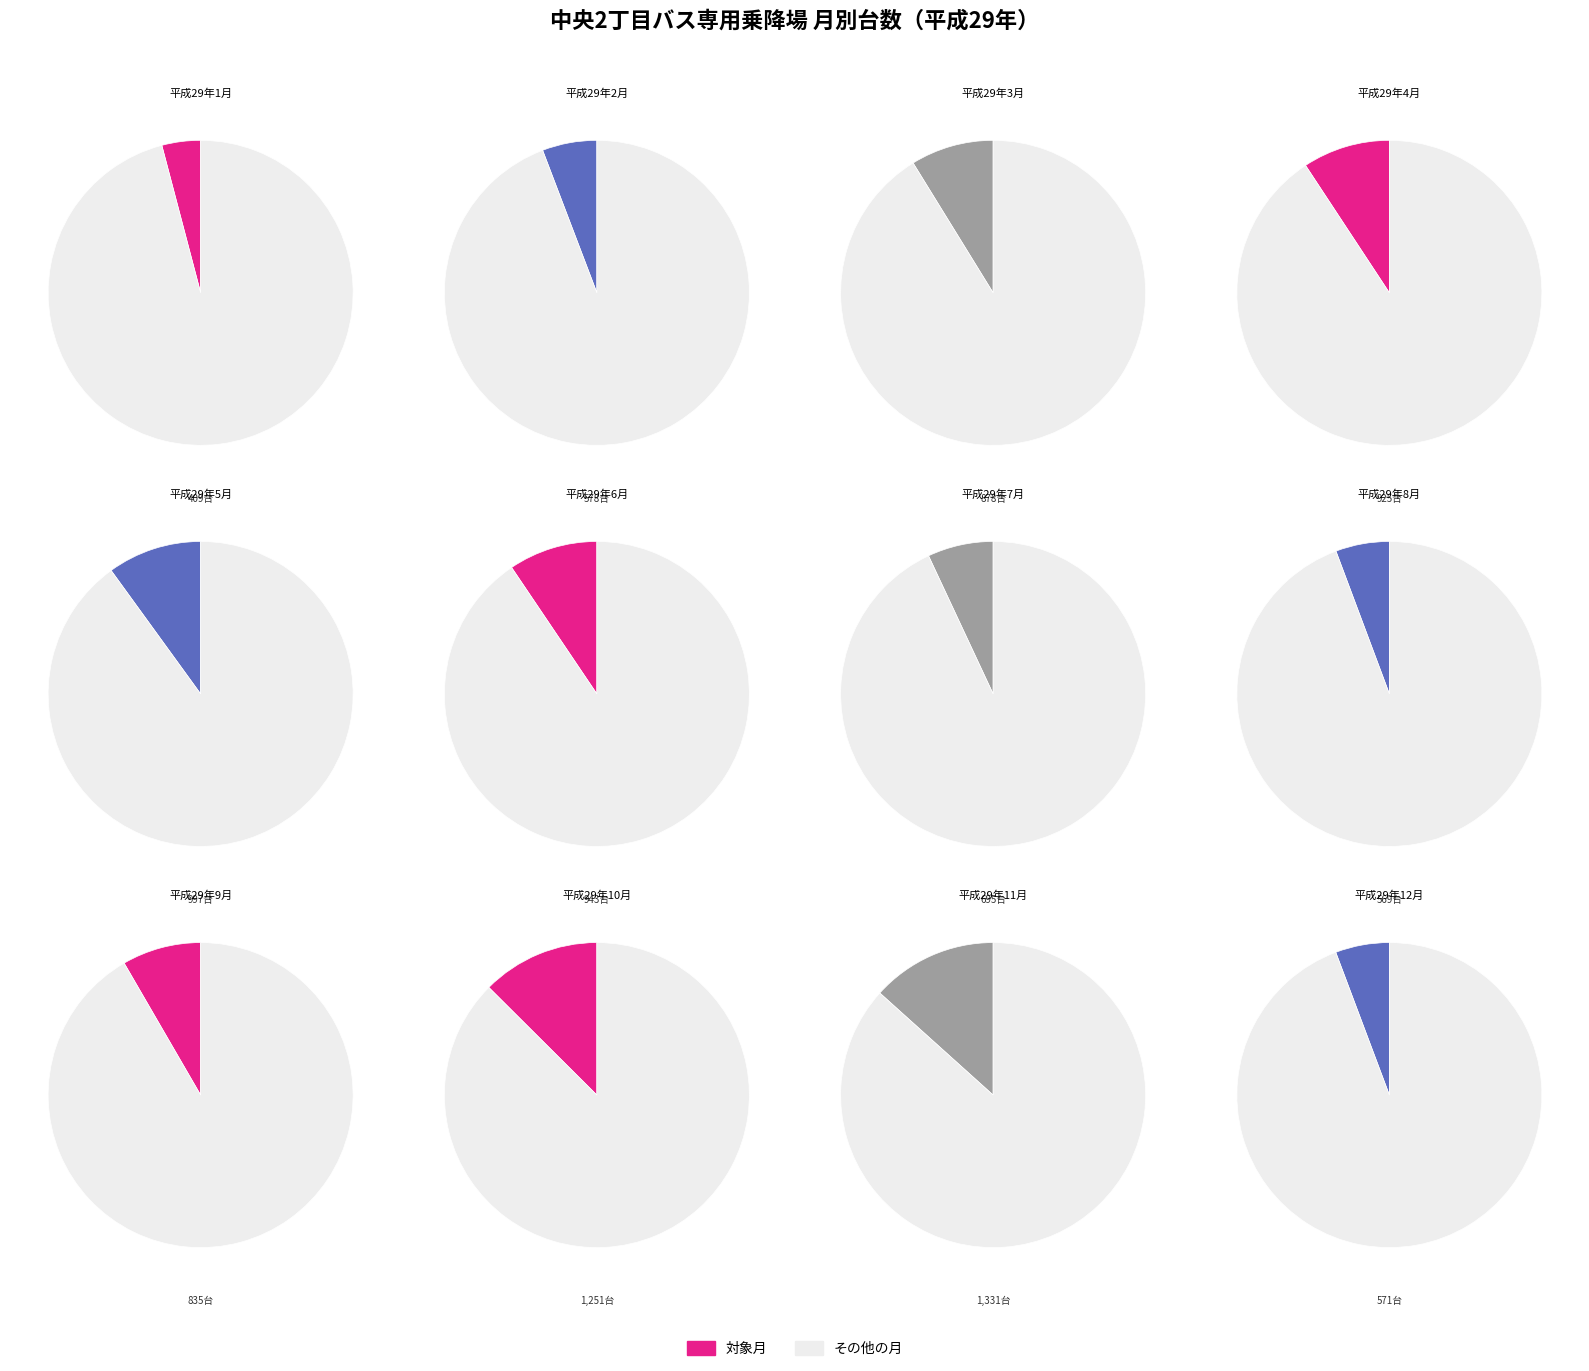

How many slices are in this pie chart?

12